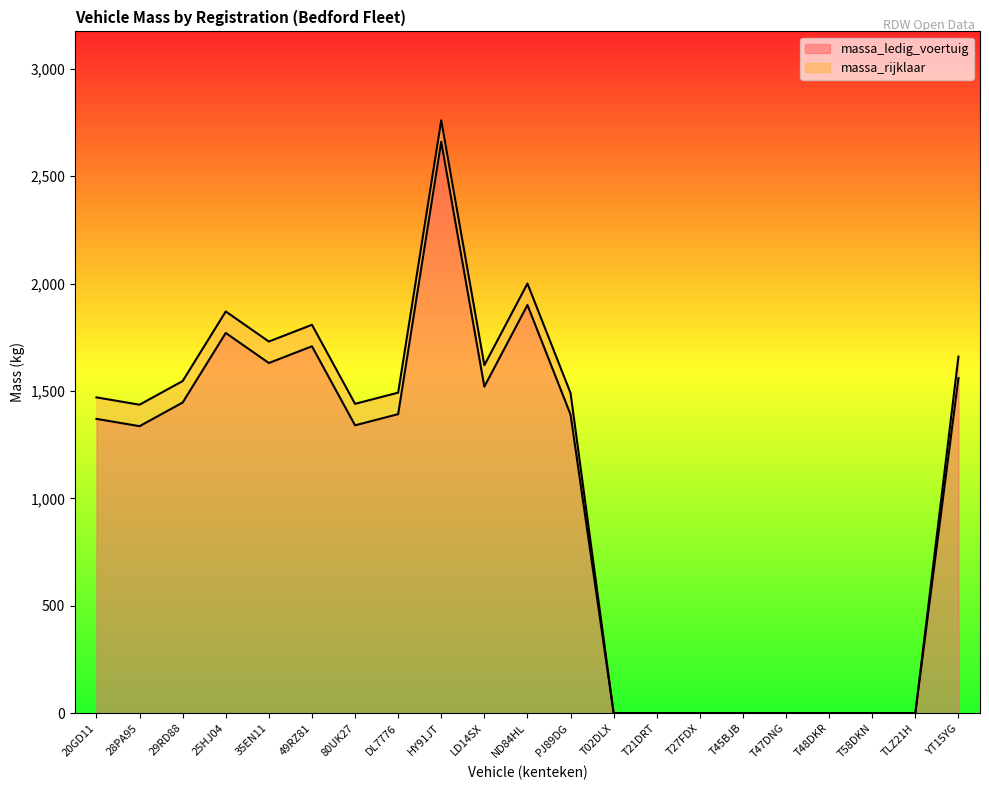

True or false: massa_rijklaar and massa_ledig_voertuig cross at least once.

False